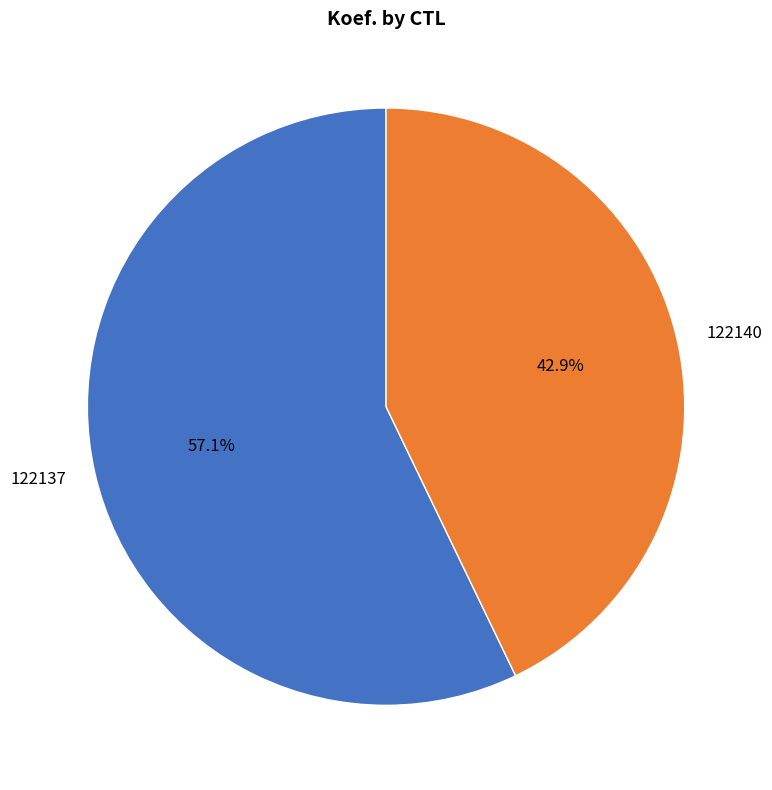

Does 122137 represent more than half of the total?

Yes